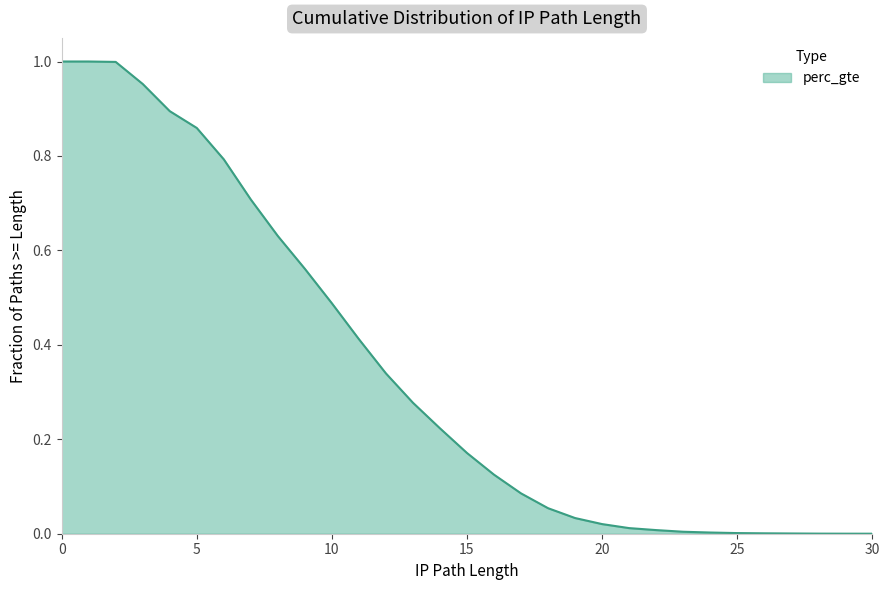

What is the value of the 8th point from the left?

0.7